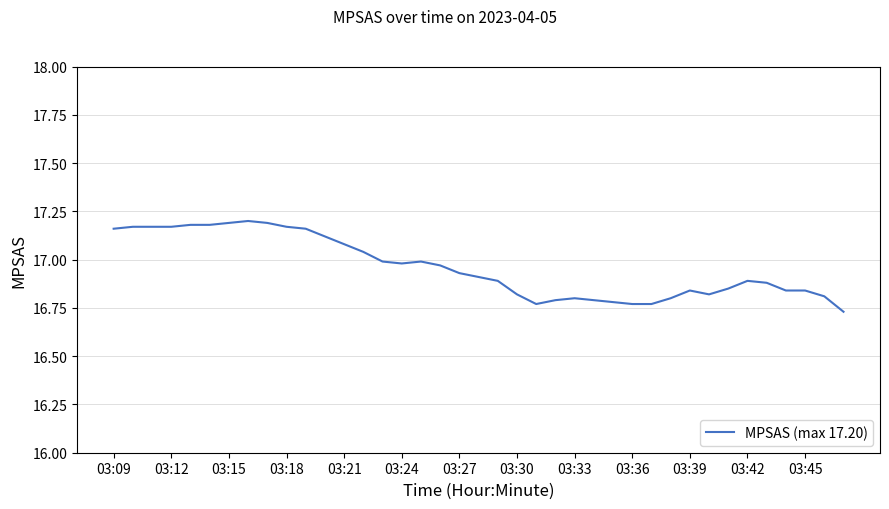

Does the chart have visible grid lines?

Yes